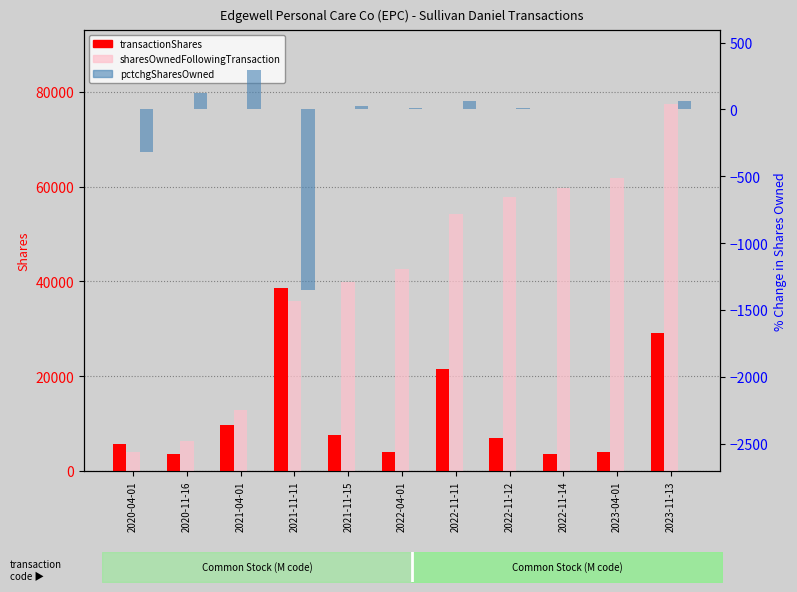

The value of transactionShares at 2022-11-14 is 3499. True or false?

True